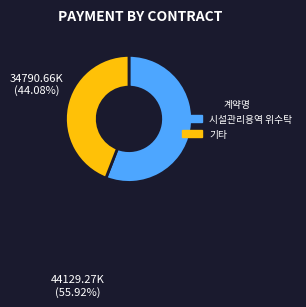

Which has a higher value, 기타 or 시설관리용역 위수탁?

시설관리용역 위수탁